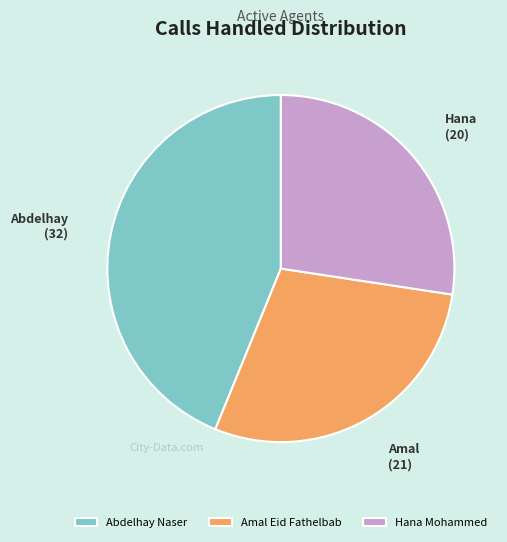

Combined, do Abdelhay Naser and Hana Mohammed account for over 50%?

Yes